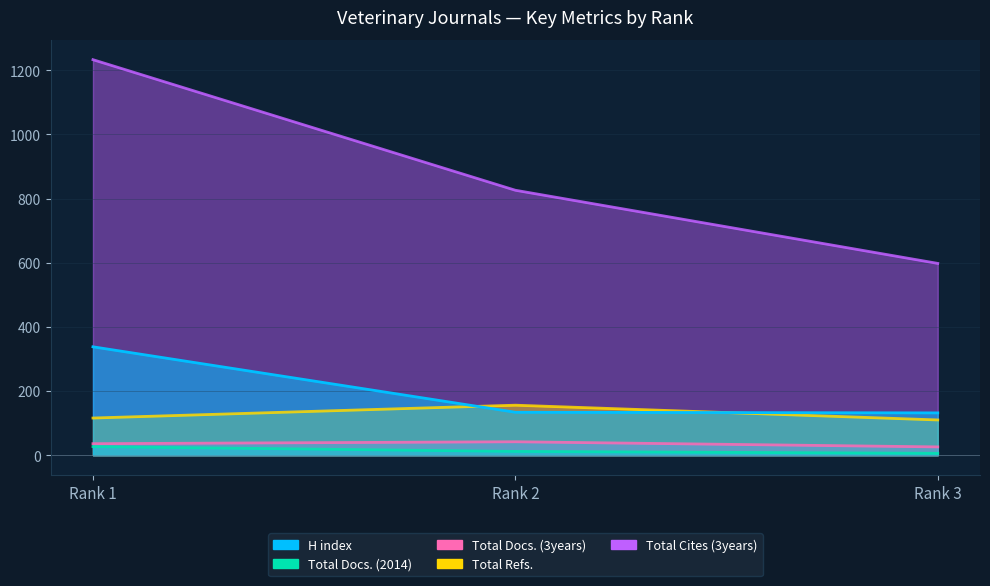

What is the difference between the H index values at Rank 2 and Rank 3?

2